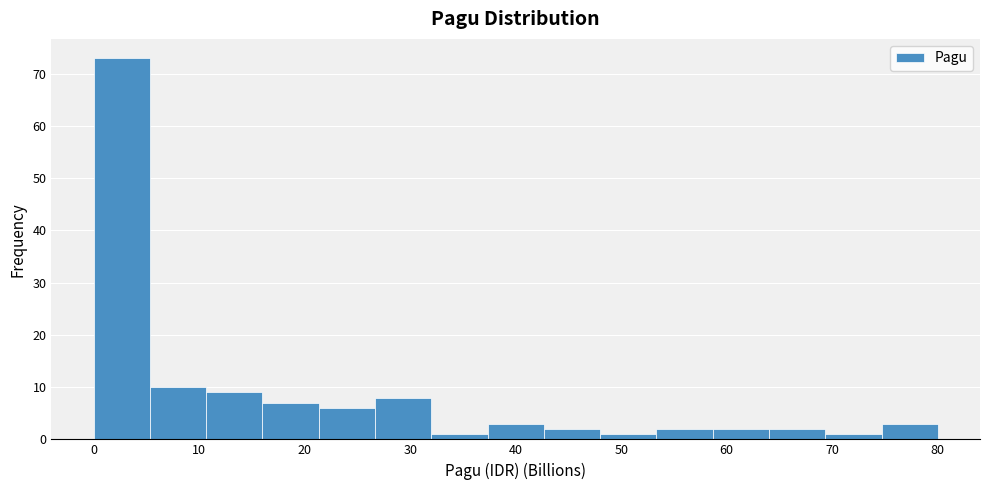

Reading left to right, list every bar in this chart as the range it spans on the x-axis followed by its height. Neither the bar edges nor the heights are printed on the chart, so give them approximately, as read against the axes.

0 to 5: 73
5 to 11: 10
11 to 16: 9
16 to 21: 7
21 to 27: 6
27 to 32: 8
32 to 37: 1
37 to 43: 3
43 to 48: 2
48 to 53: 1
53 to 59: 2
59 to 64: 2
64 to 69: 2
69 to 75: 1
75 to 80: 3